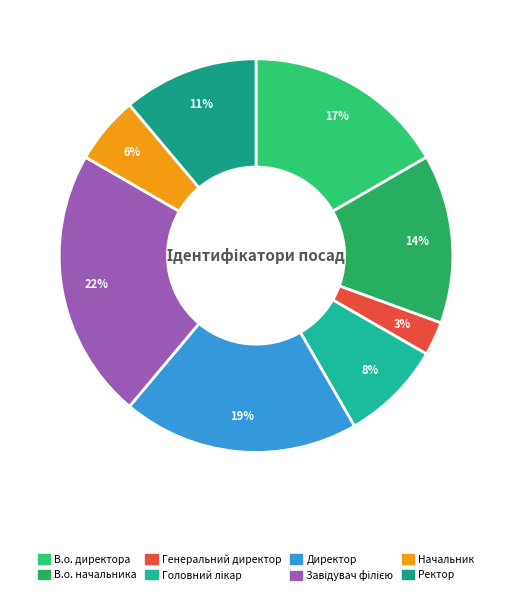

Which has a higher value, Генеральний директор or В.о. директора?

В.о. директора